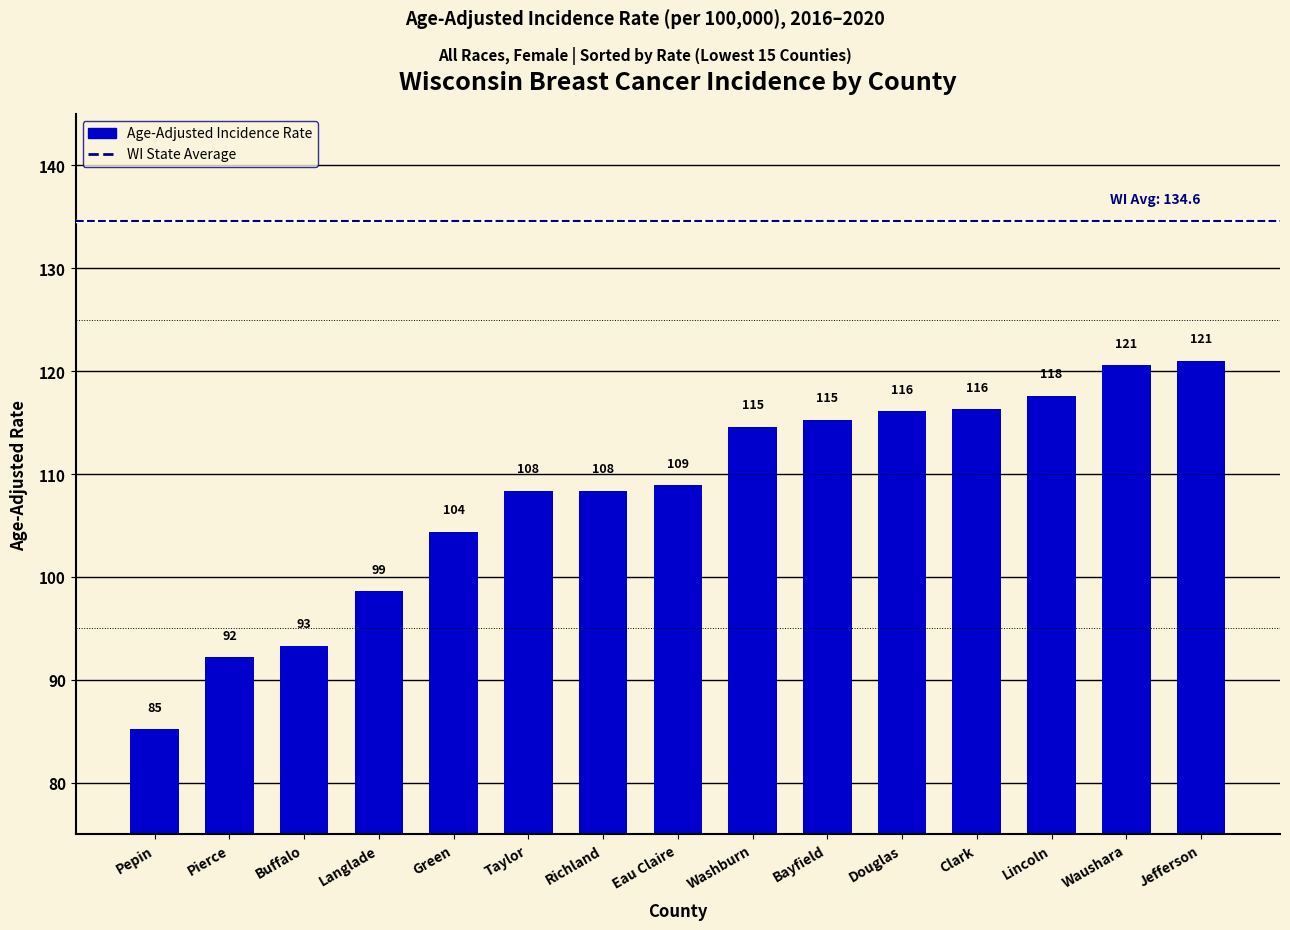

What is the average value?

108.1